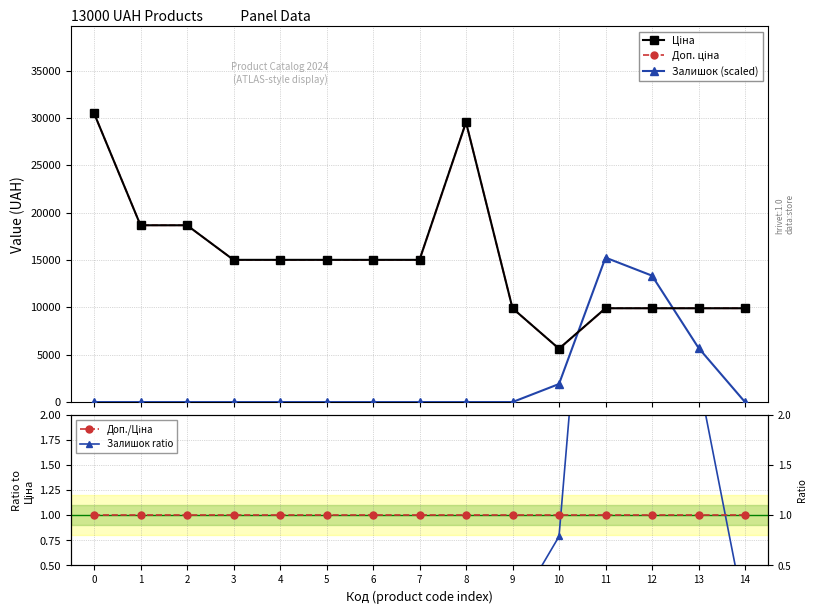

Rank the series at 0 from lowest to highest value.

Залишок (scaled), Залишок ratio, Доп./Ціна, Ціна, Доп. ціна